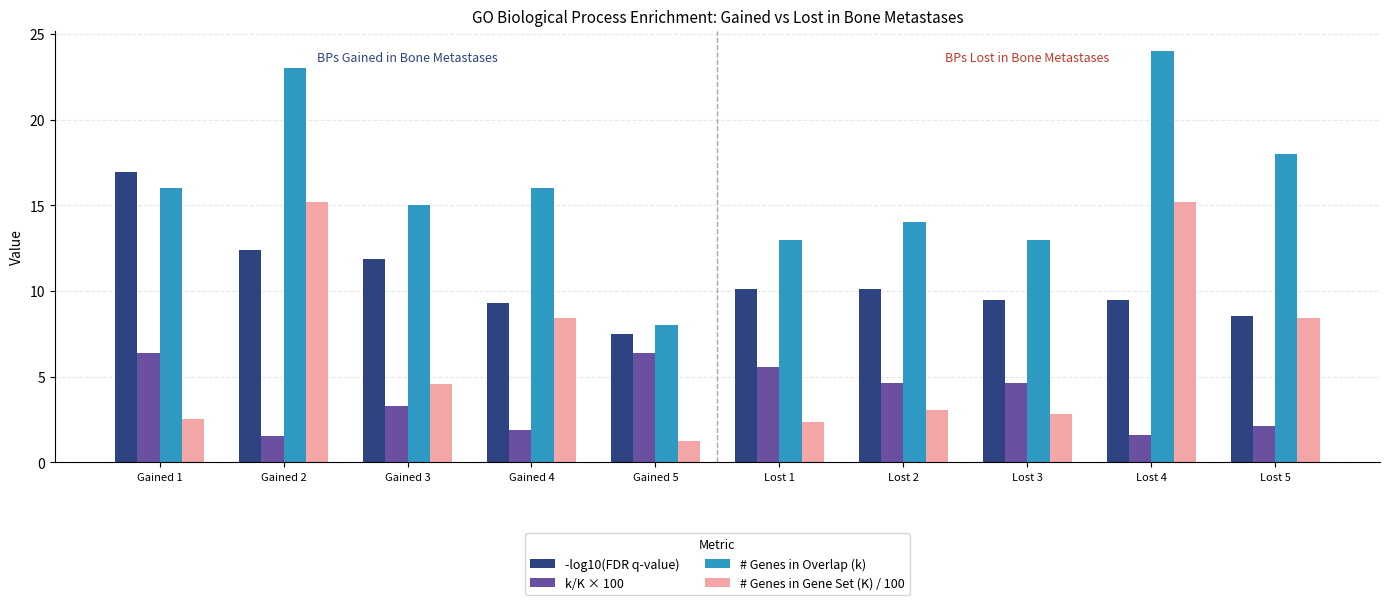

What position from the right is Gained 1?

10